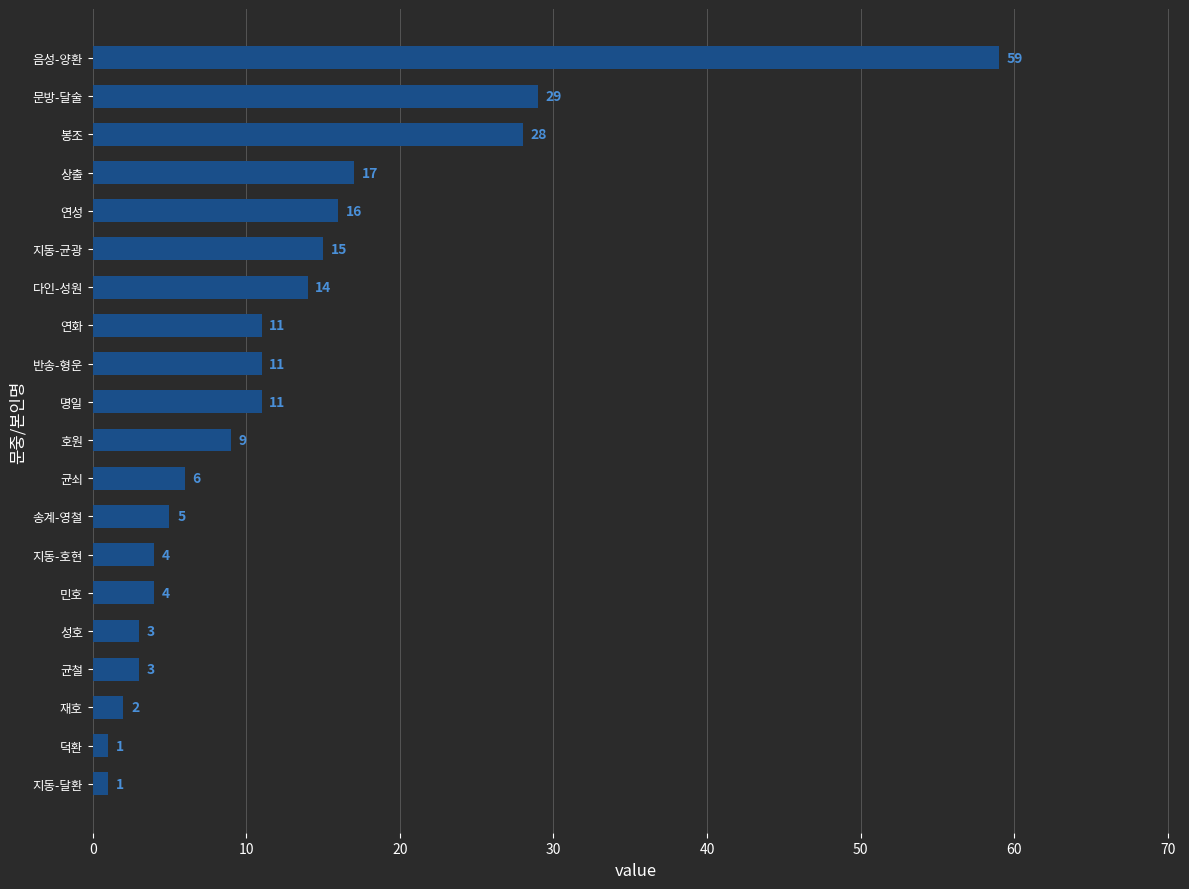

Where is the data nearest to the value 30?

문방-달술